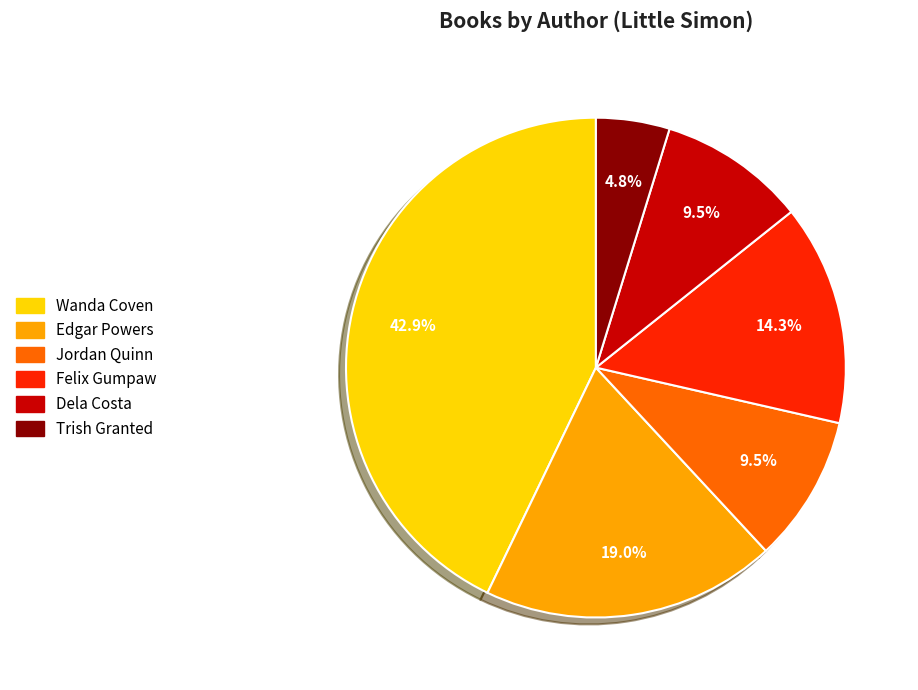

Do Edgar Powers and Wanda Coven together represent more than half of the pie?

Yes